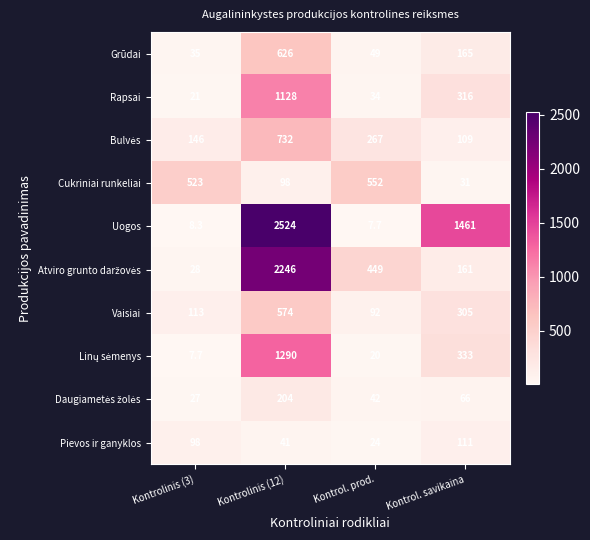

At which category is the sum across all series the highest?

Kontrolinis (12)